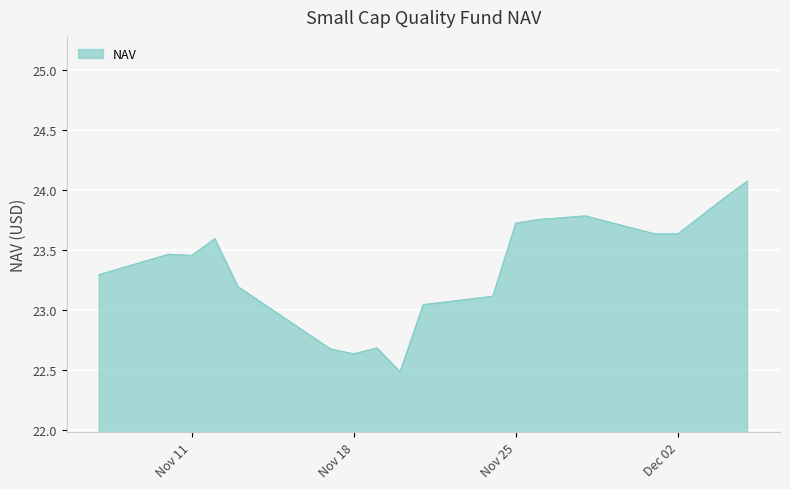

What is the sum of all values?

466.9